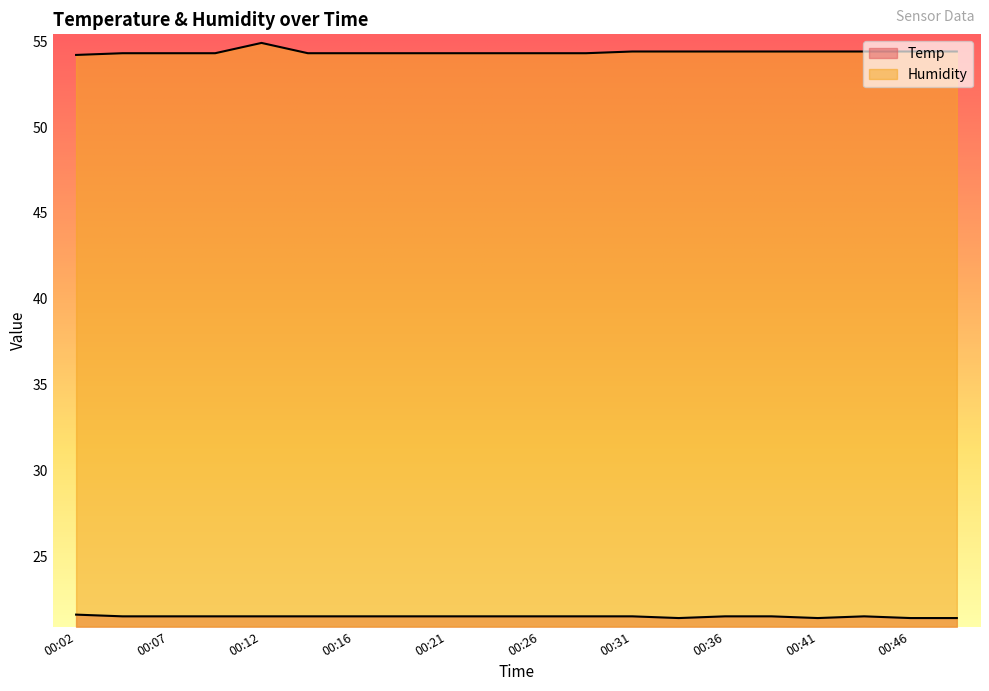

Is the value of Humidity at 00:43 greater than the value of Temp at 00:12?

Yes